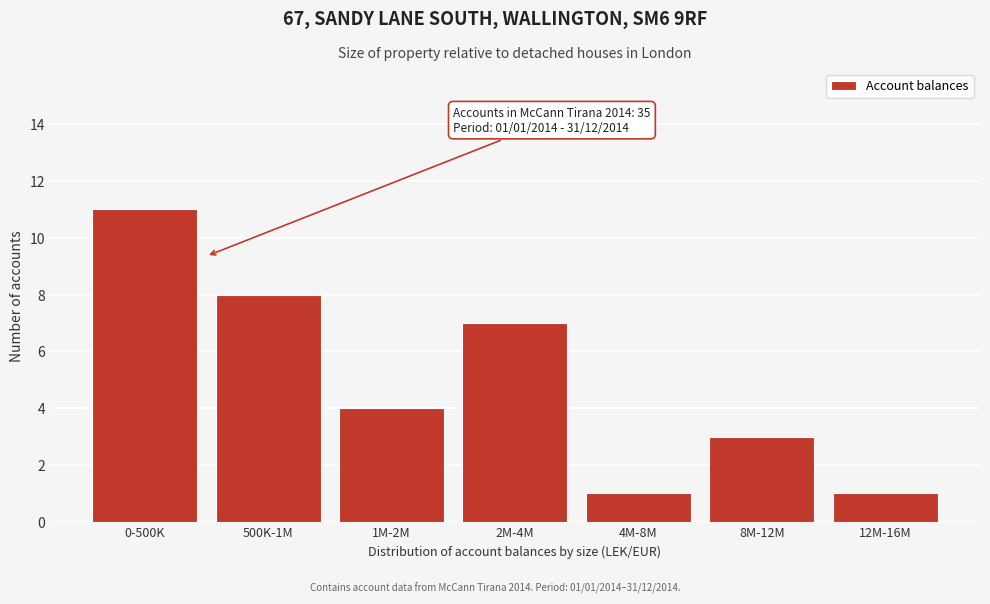

Reading left to right, list all the values displayed in this chart.

0-500K=11	500K-1M=8	1M-2M=4	2M-4M=7	4M-8M=1	8M-12M=3	12M-16M=1